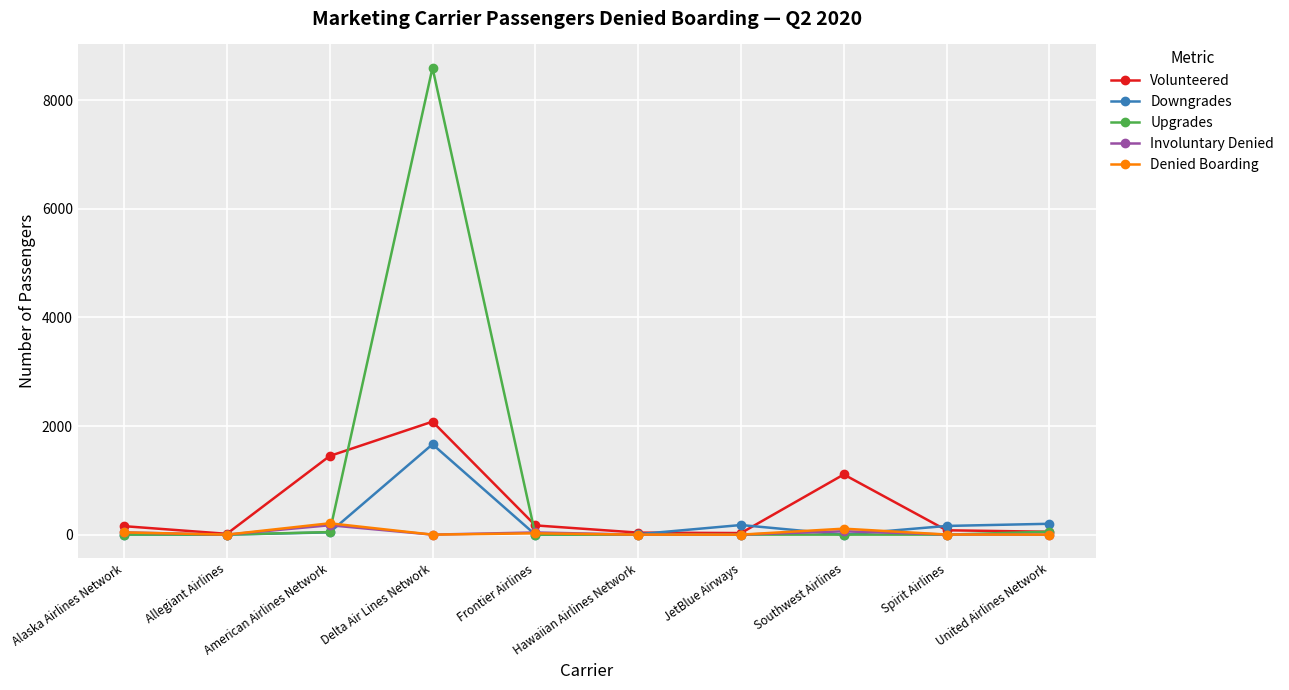

Between Delta Air Lines Network and Hawaiian Airlines Network, which series saw the biggest shift?

Upgrades